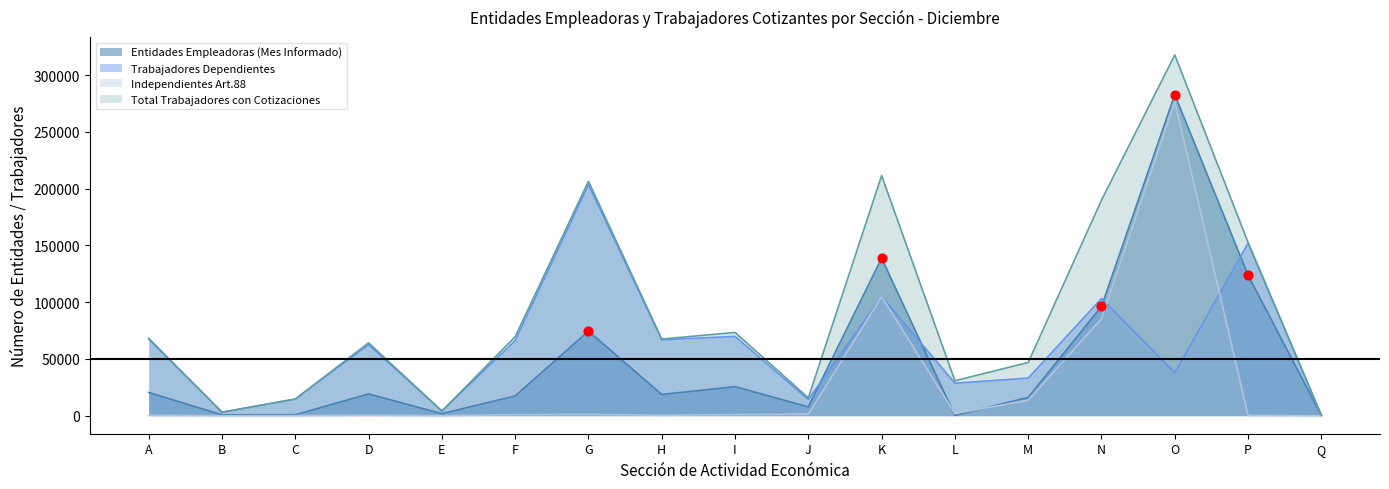

Which series reaches the minimum Y coordinate?

Independientes Art.88